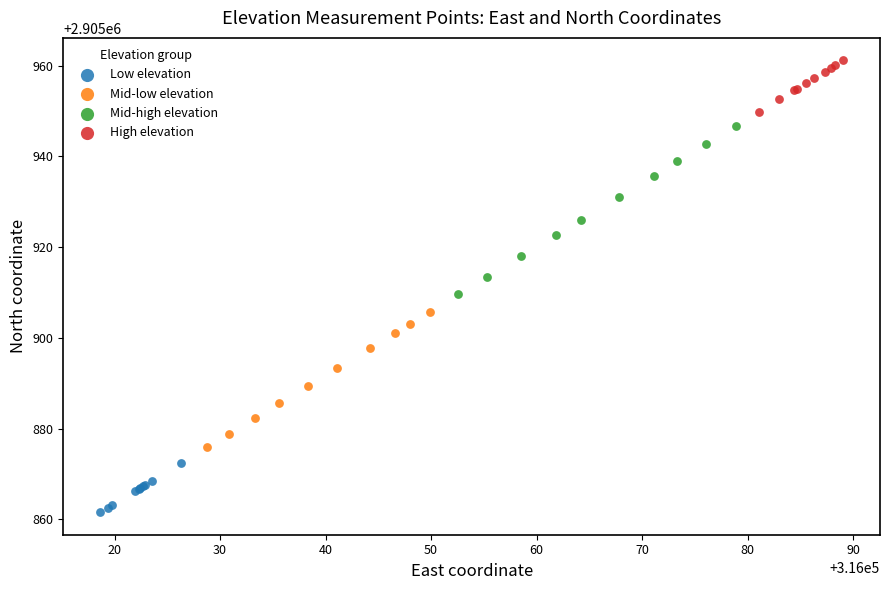

Which series reaches the maximum Y coordinate?

High elevation